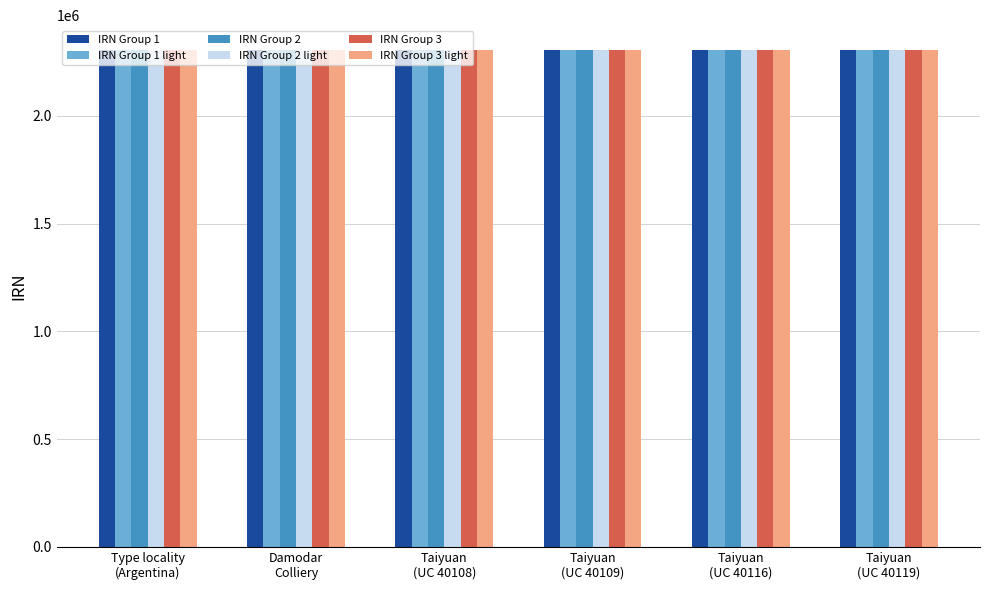

What is the lowest value of the IRN Group 1 light series?

2304808